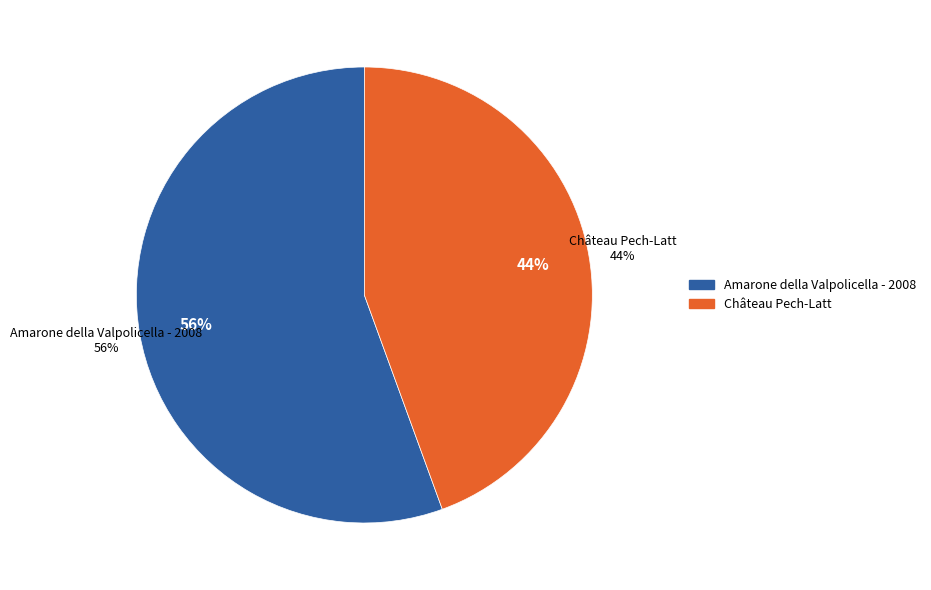

What is the majority slice?

Amarone della Valpolicella - 2008